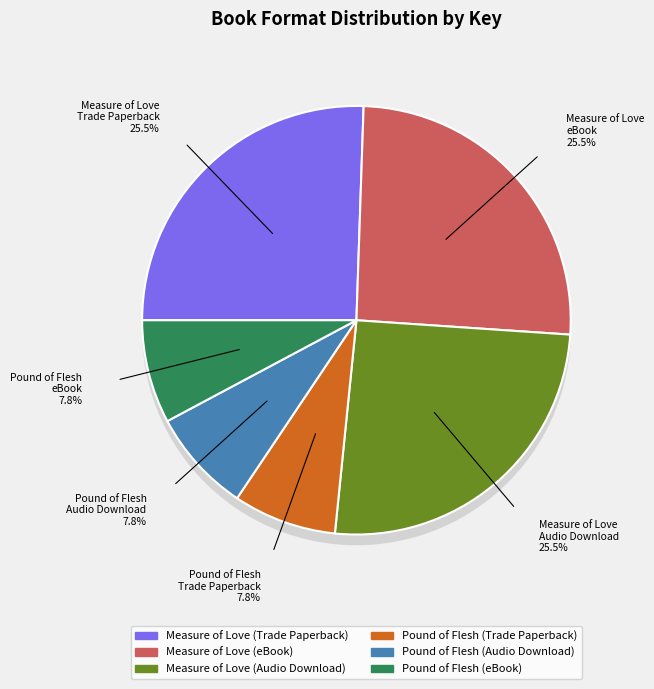

Does any single category account for the majority?

No